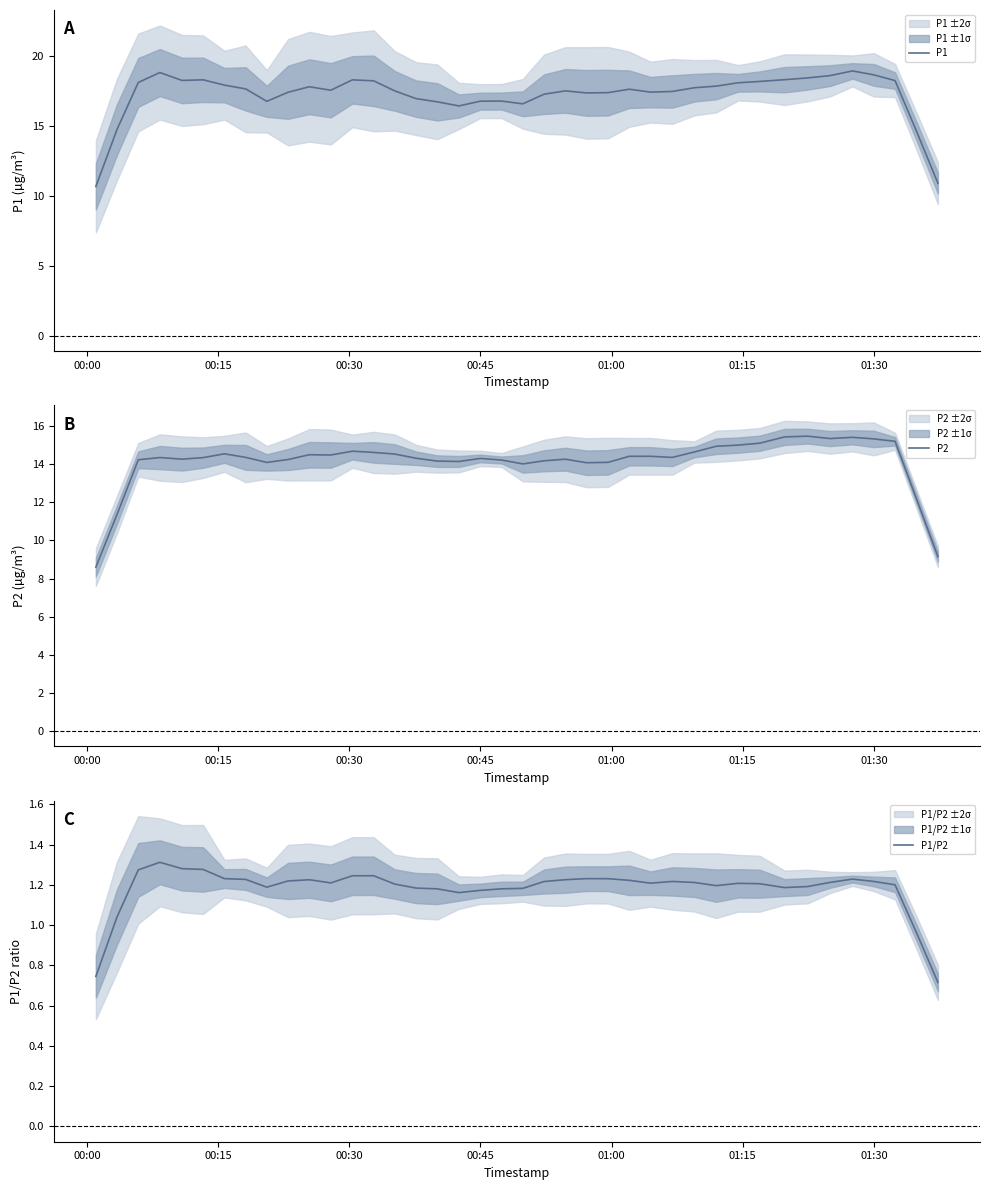

What is the highest value of the P1 series?

19.0